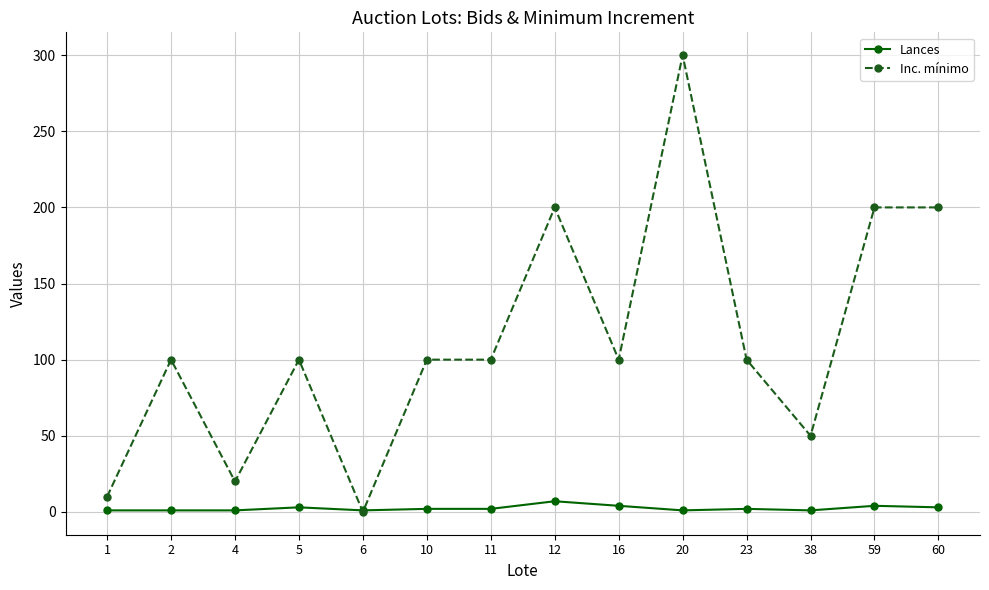

Read the Lances value at 38.

1.0